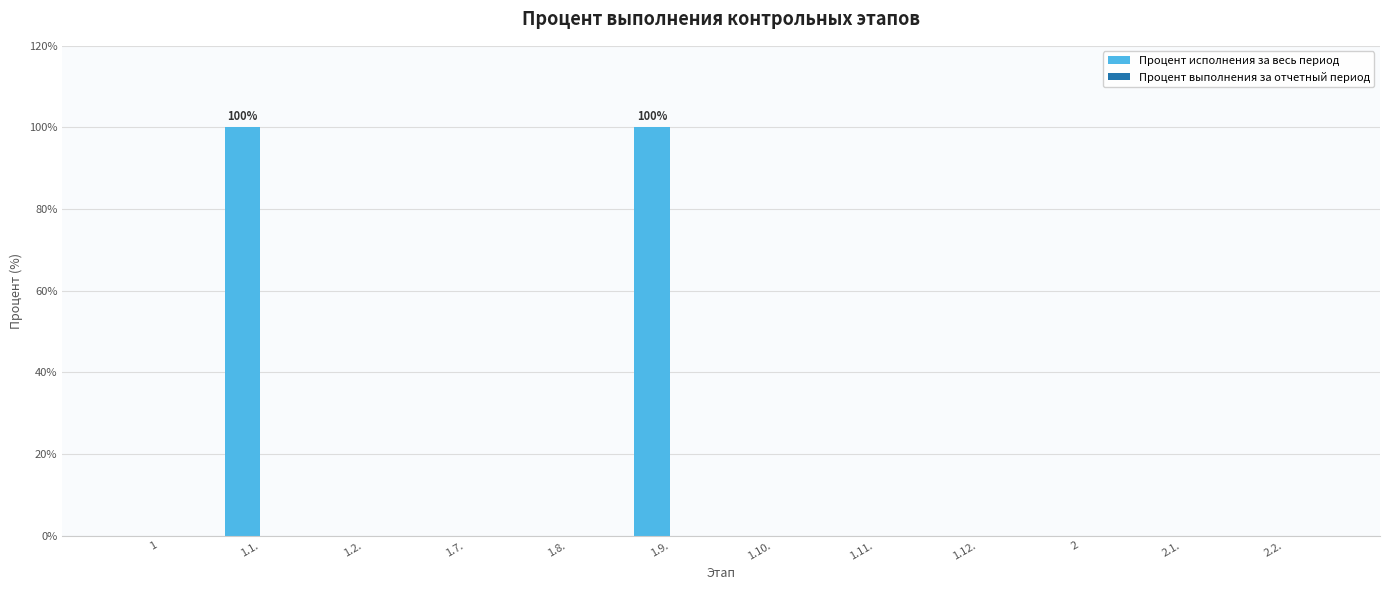

Reading left to right, extract all data points from this chart.

1=0	1.1.=100	1.2.=0	1.7.=0	1.8.=0	1.9.=100	1.10.=0	1.11.=0	1.12.=0	2=0	2.1.=0	2.2.=0